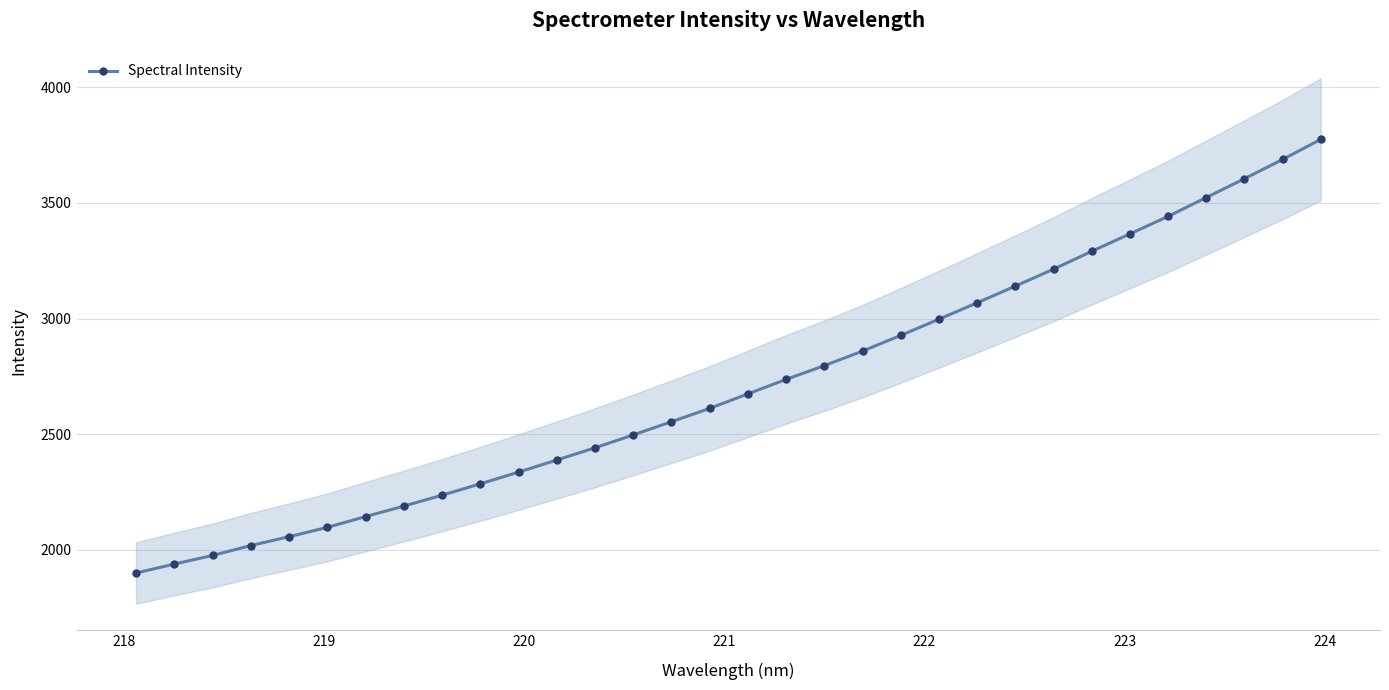

What is the minimum value for Spectral Intensity?

1899.3